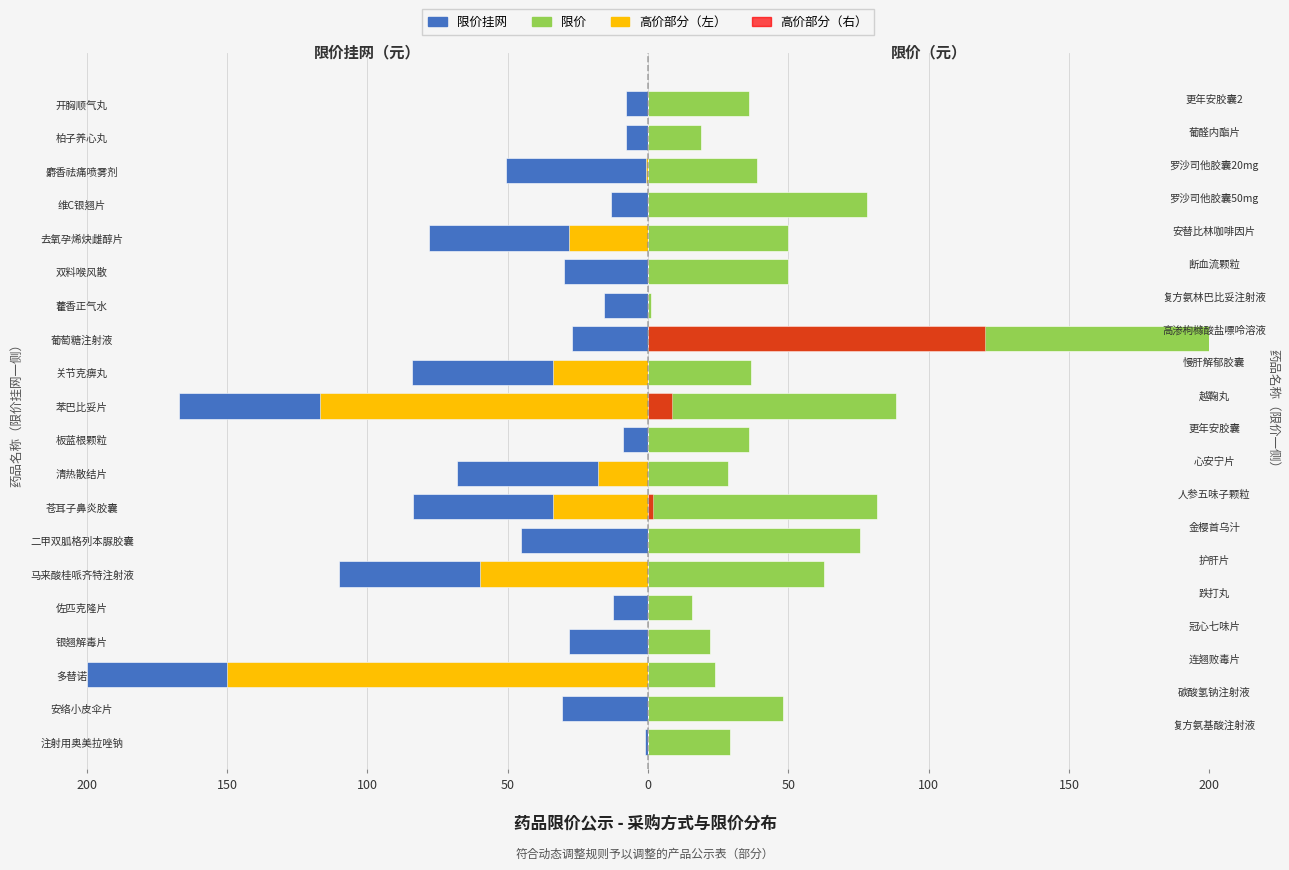

Reading left to right, what are all the values shown in this chart?

限价挂网: -1.0	-30.8	-200.0	-28.0	-12.6	-110.0	-45.2	-83.8	-68.0	-8.9	-167.0	-84.0	-27.0	-15.6	-29.9	-78.0	-13.2	-50.6	-8.0	-8.0
限价: 29.2	48.0	23.9	21.9	15.5	62.8	75.6	81.7	28.5	36.0	88.5	36.8	200.0	0.9	50.0	49.8	78.0	38.7	18.8	36.0
转换系数（左）: 0.0	0.0	-150.0	0.0	0.0	-60.0	0.0	-33.8	-18.0	0.0	-117.0	-34.0	0.0	0.0	0.0	-28.0	0.0	-0.6	0.0	0.0
转换系数（右）: 0.0	0.0	0.0	0.0	0.0	0.0	0.0	1.7	0.0	0.0	8.5	0.0	120.0	0.0	0.0	0.0	0.0	0.0	0.0	0.0